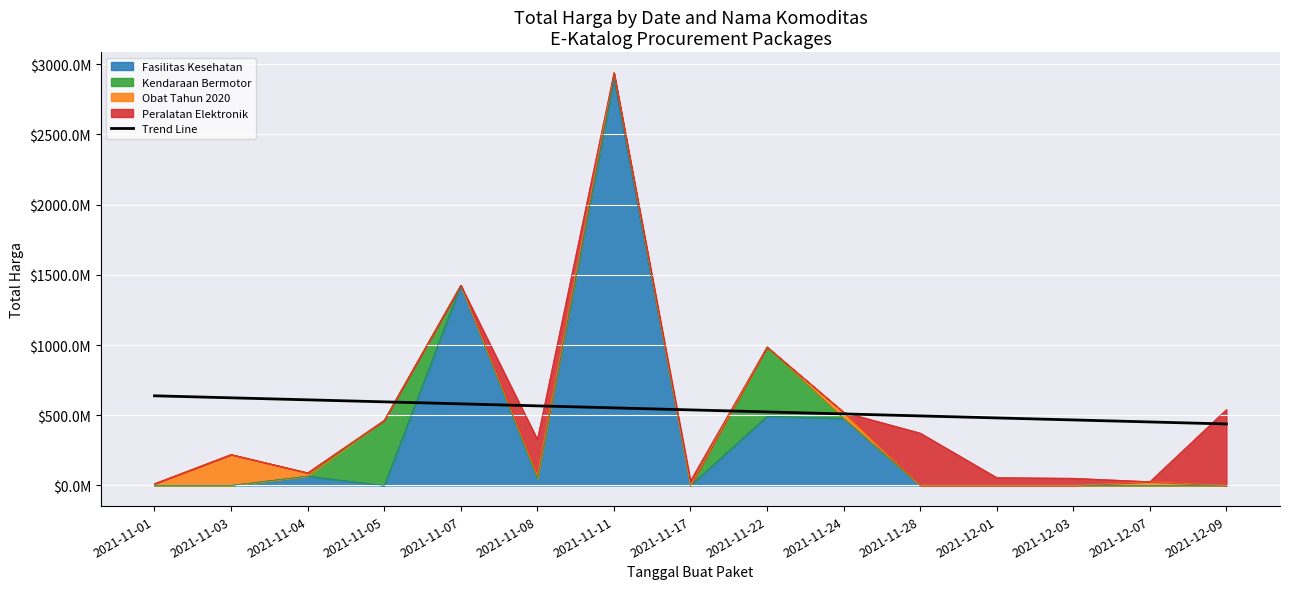

At which label does the data first exceed 538178147?

2021-11-01